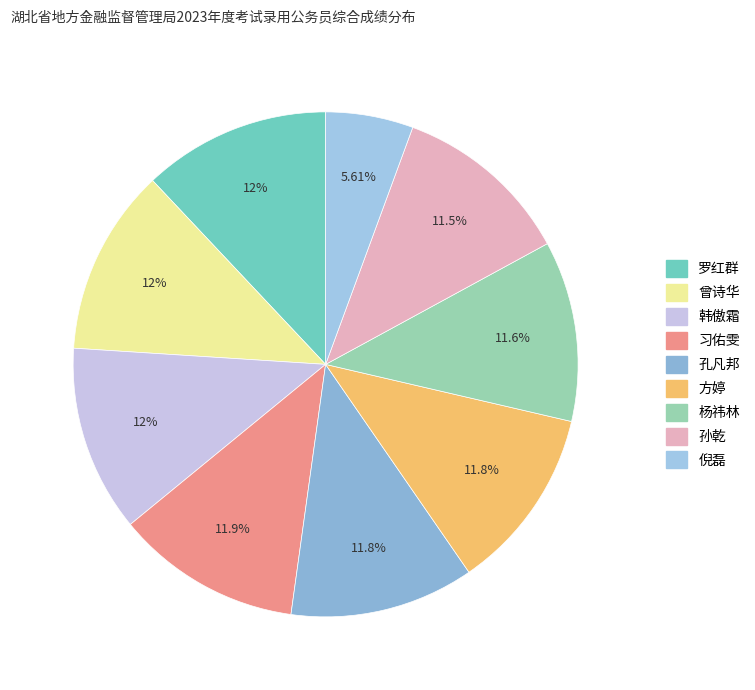

Does any single category account for the majority?

No